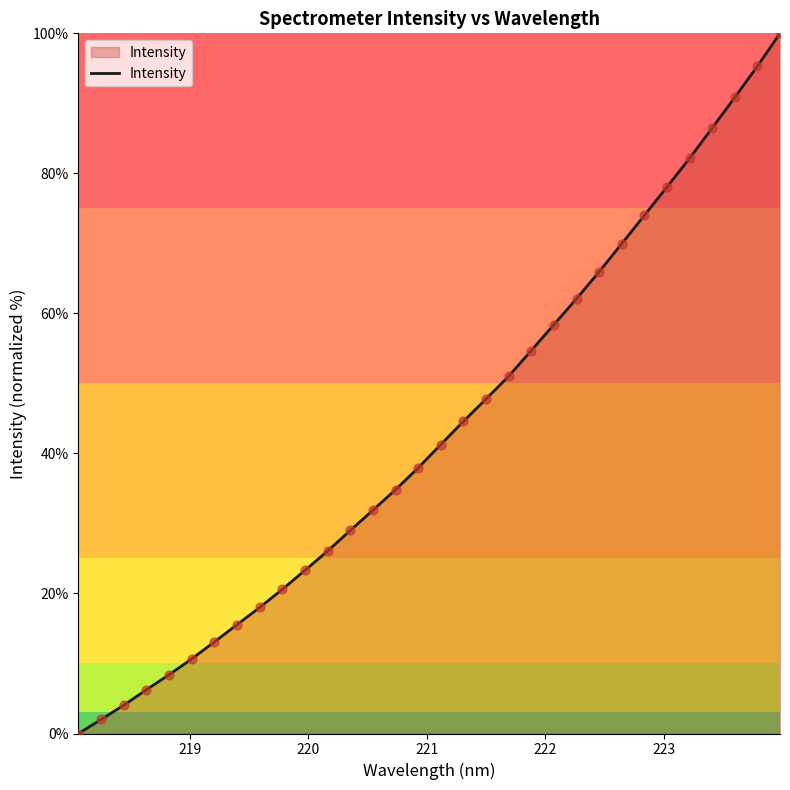

What is the maximum value shown in the chart?

100.0